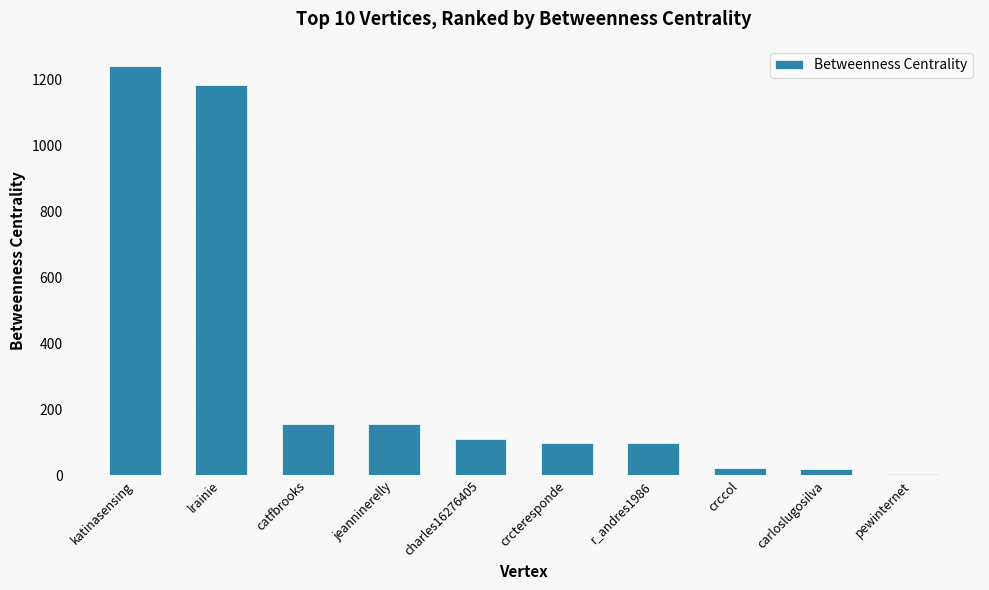

Which has a higher value, pewinternet or jeanninerelly?

jeanninerelly